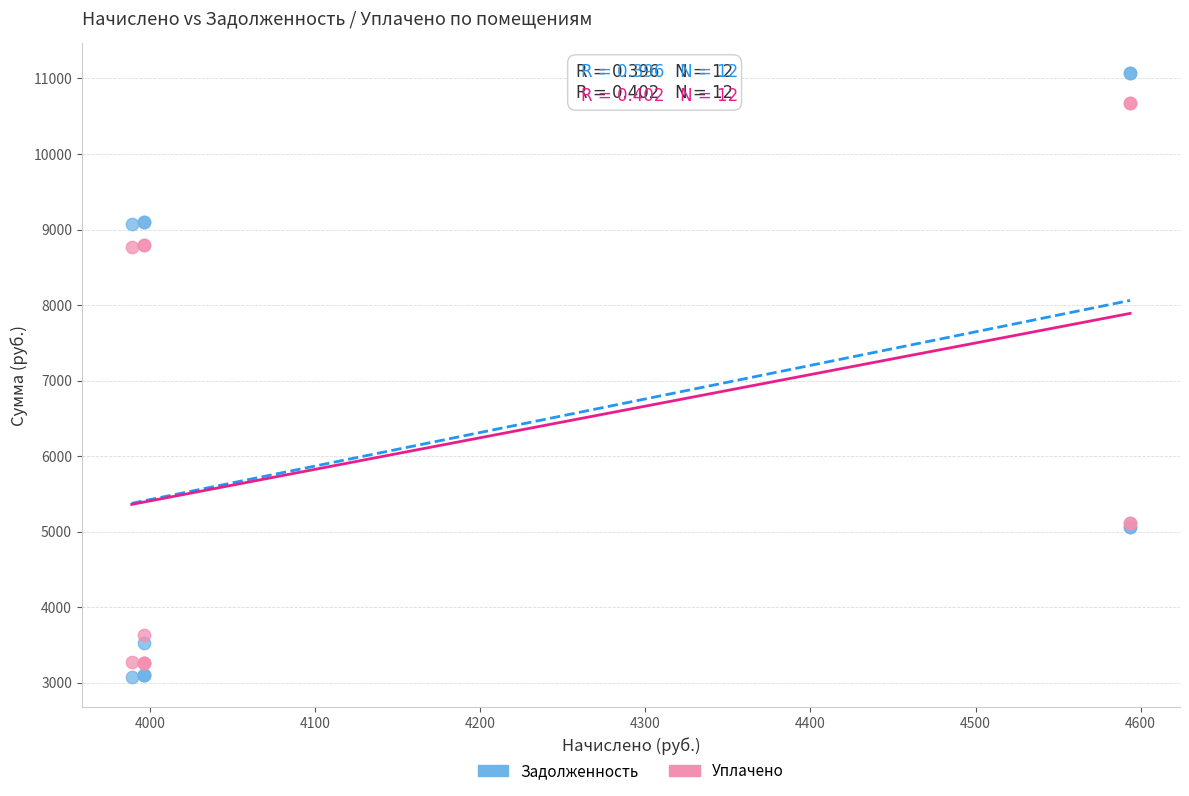

What are all the series names shown in the legend?

Задолженность, Уплачено